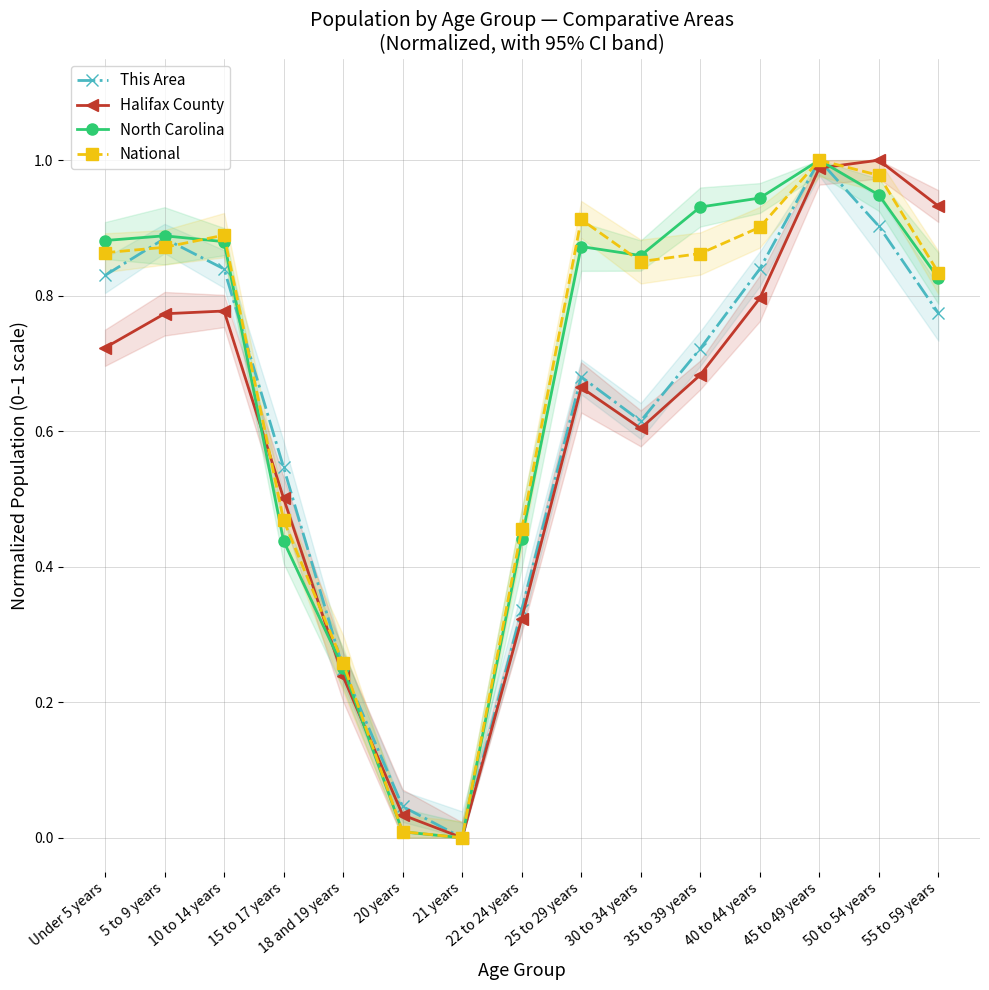

At how many categories does at least one series exceed 0?

14